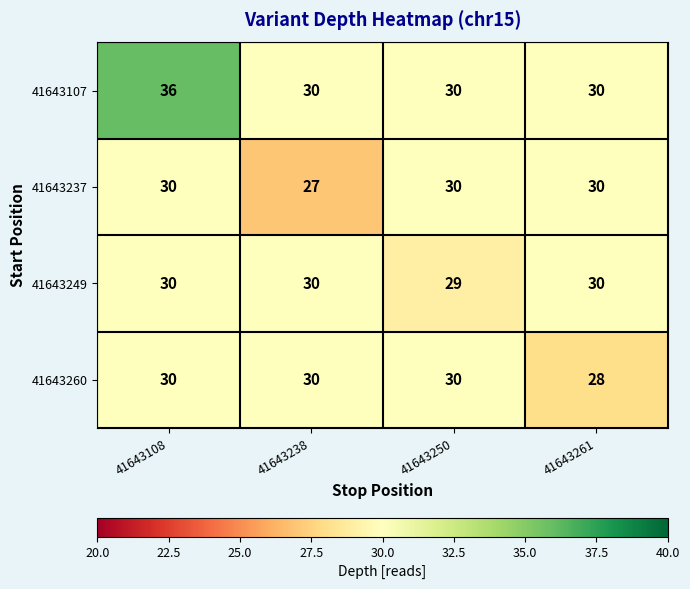

Reading left to right, list all the values displayed in this chart.

41643107: 36	30	30	30
41643237: 30	27	30	30
41643249: 30	30	29	30
41643260: 30	30	30	28